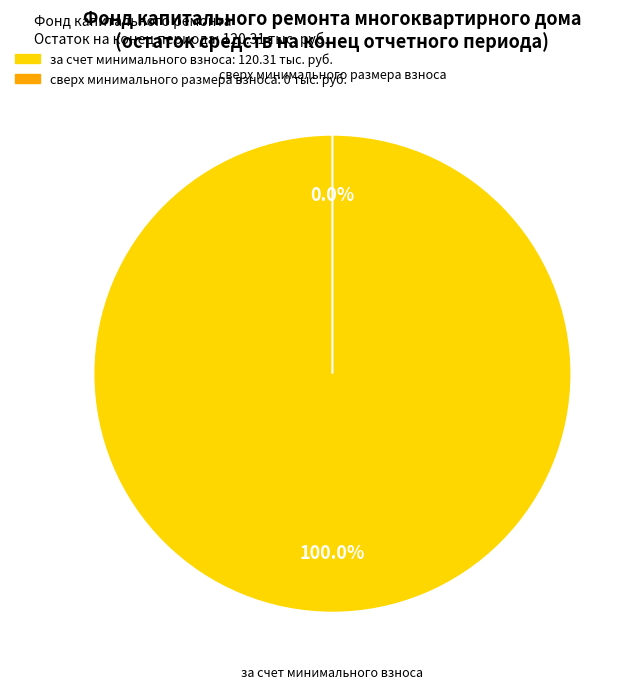

What is the smallest slice in the pie chart?

сверх минимального размера взноса